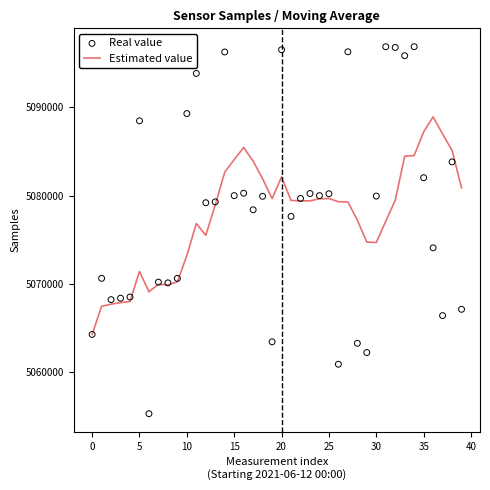

What are all the series names shown in the legend?

Estimated value, Real value